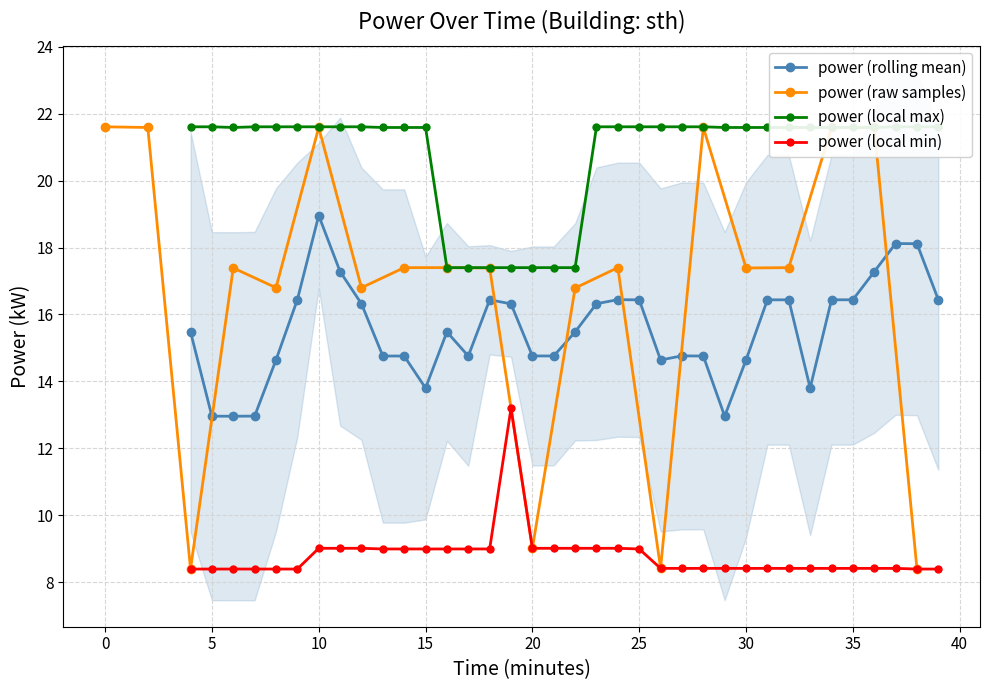

True or false: power (rolling mean) and power (local min) intersect in this chart.

False